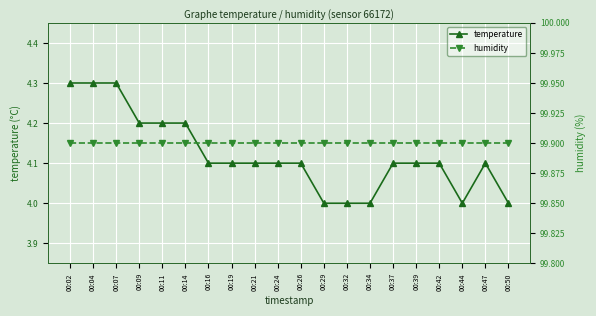

Reading left to right, list all the values displayed in this chart.

temperature: 4.3	4.3	4.3	4.2	4.2	4.2	4.1	4.1	4.1	4.1	4.1	4.0	4.0	4.0	4.1	4.1	4.1	4.0	4.1	4.0
humidity: 99.9	99.9	99.9	99.9	99.9	99.9	99.9	99.9	99.9	99.9	99.9	99.9	99.9	99.9	99.9	99.9	99.9	99.9	99.9	99.9